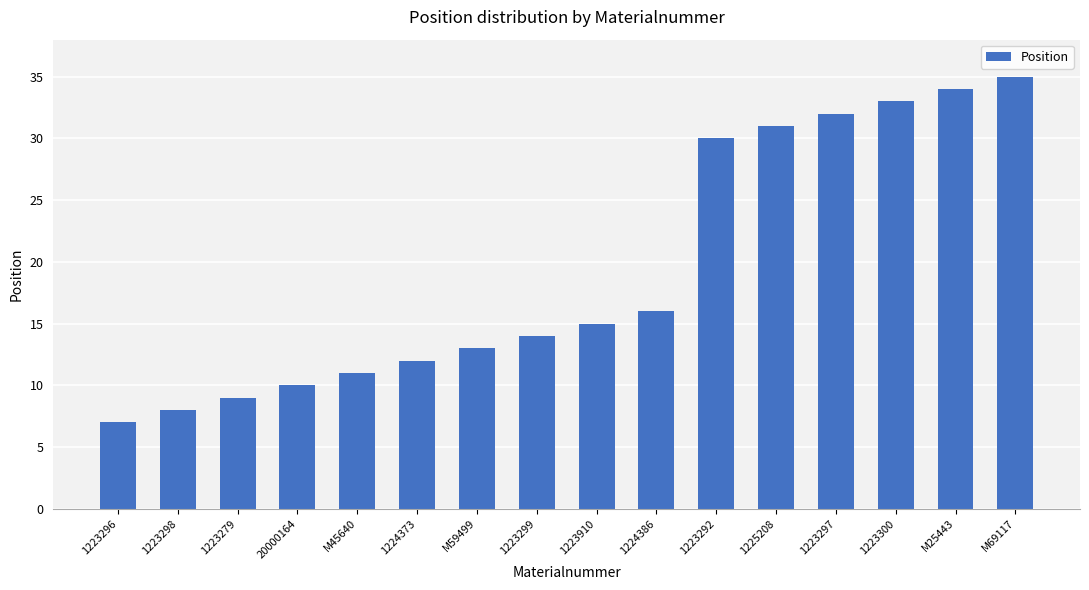

What is the sum of all values?

310